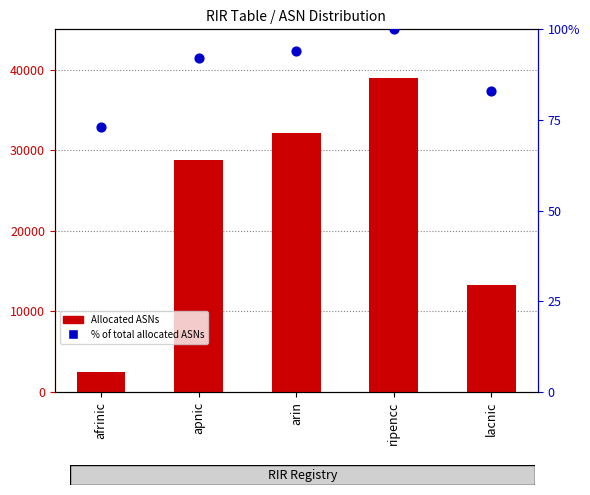

At which category is the sum across all series the highest?

ripencc